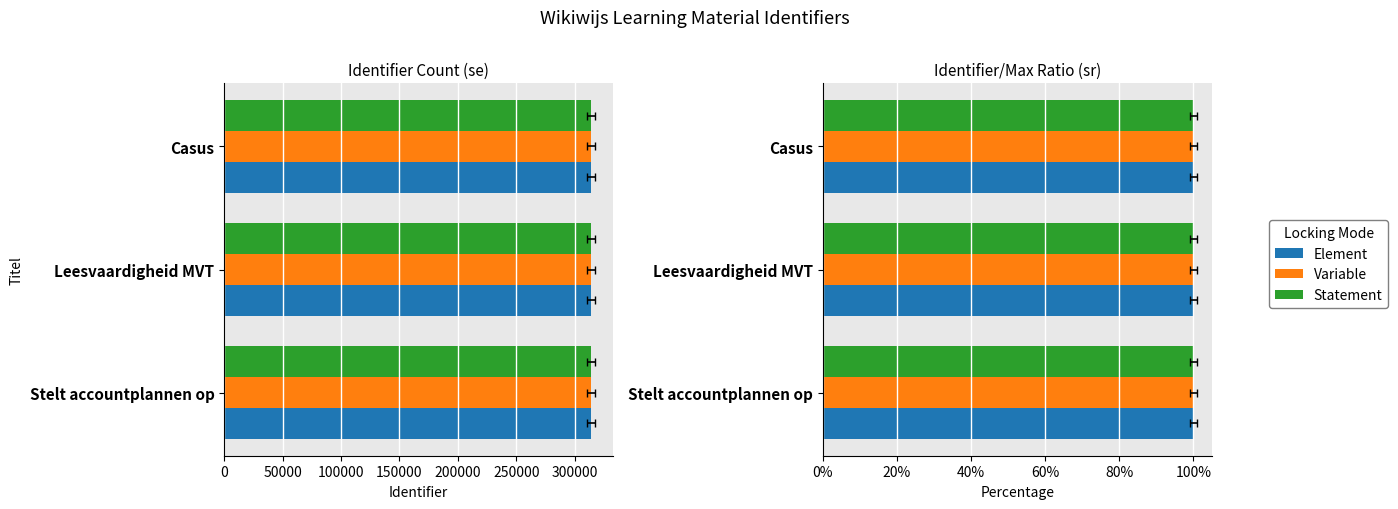

Rank the series by their average value, from lowest to highest.

Element, Variable, Statement